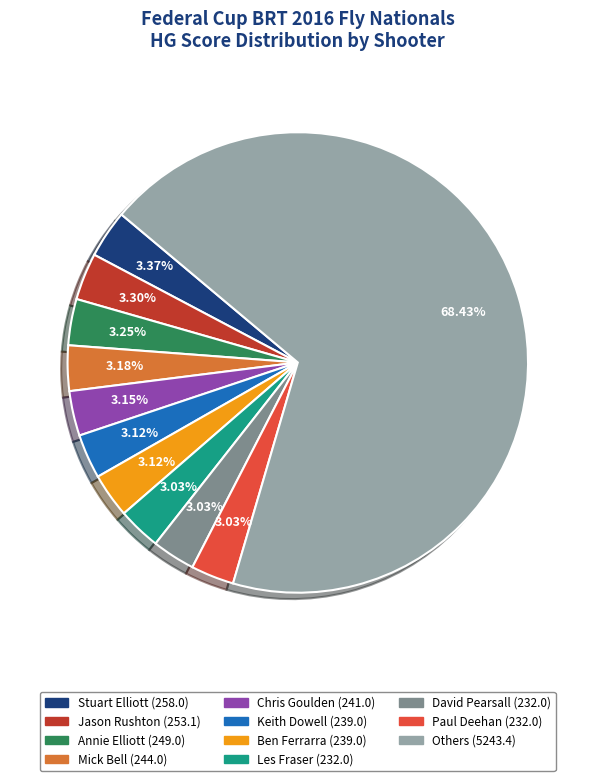

Does any single category account for the majority?

Yes